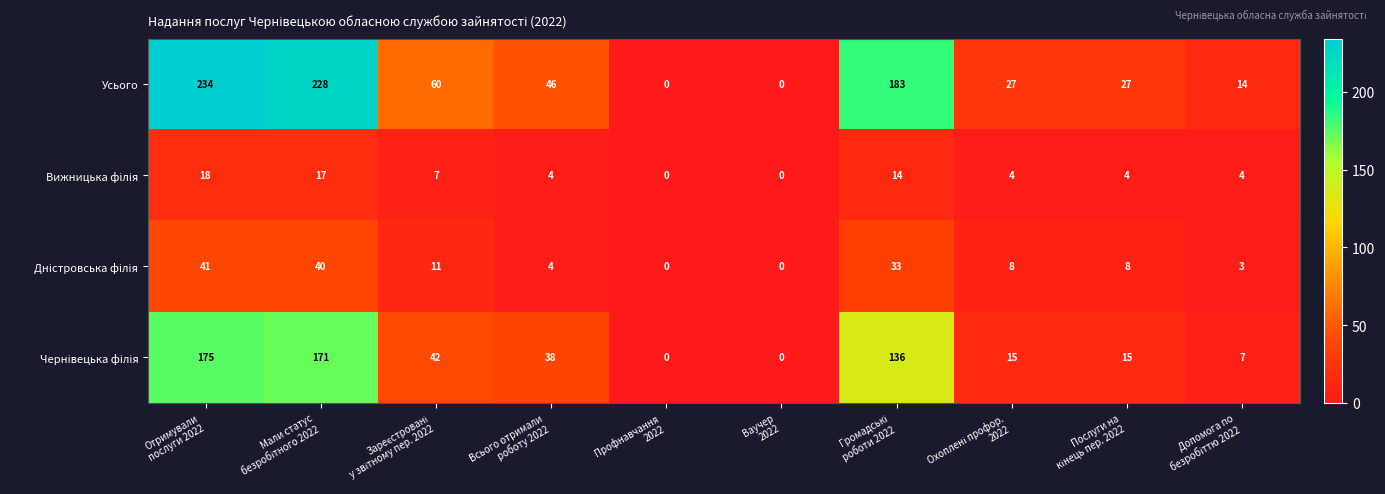

Which series has the largest total across all categories?

Усього